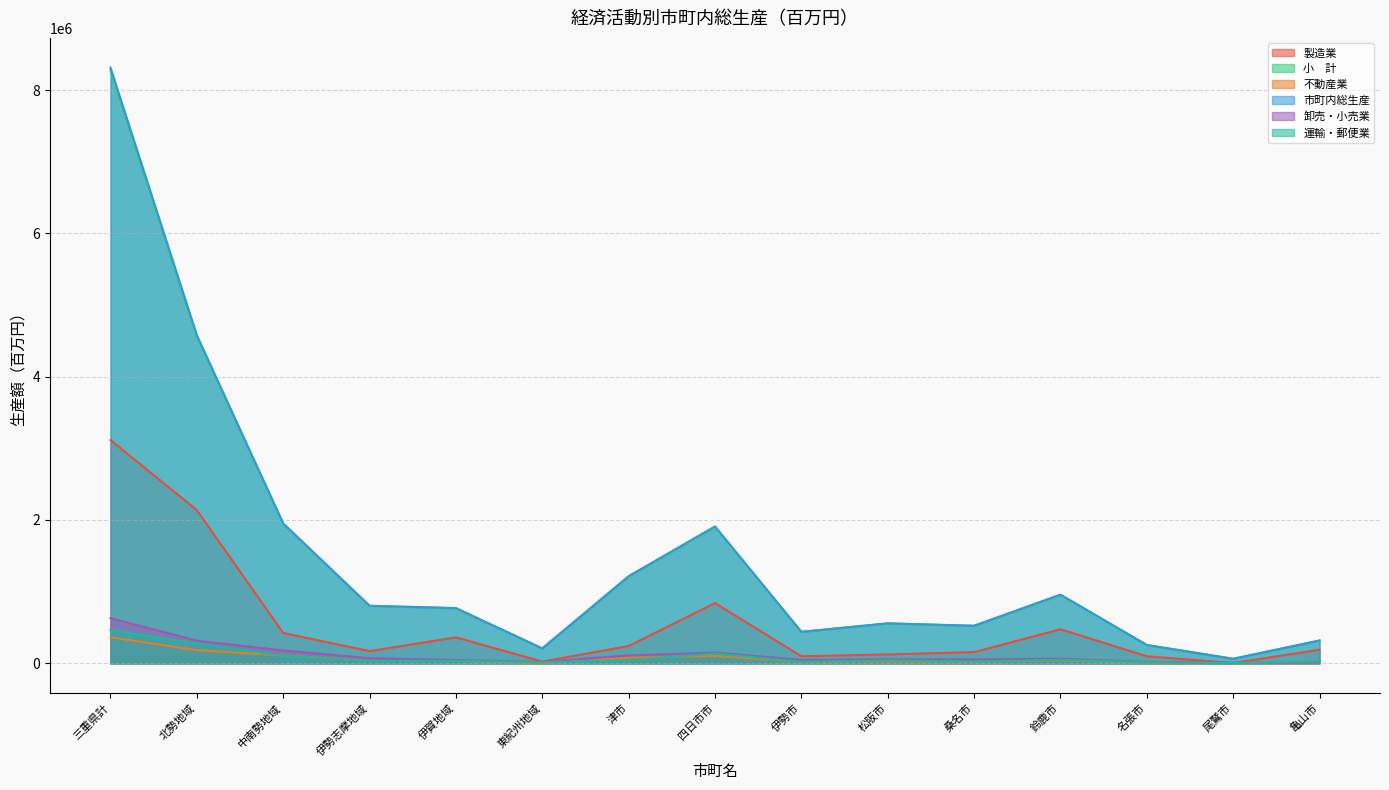

Rank the series by their maximum value, from highest to lowest.

市町内総生産, 小　計, 製造業, 卸売・小売業, 運輸・郵便業, 不動産業